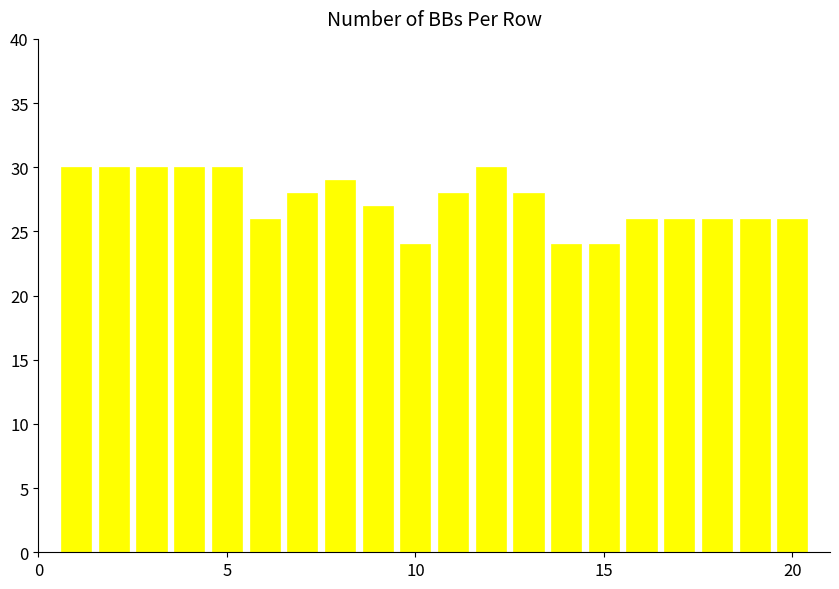

What is the value of the 18th bar from the left?

26